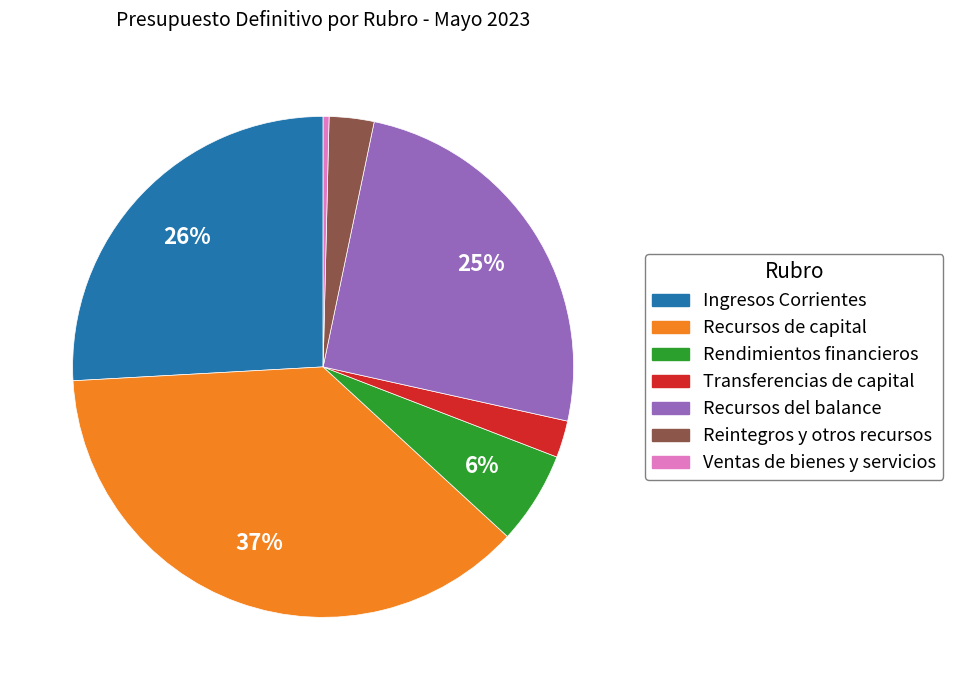

Is there a majority slice in this chart?

No